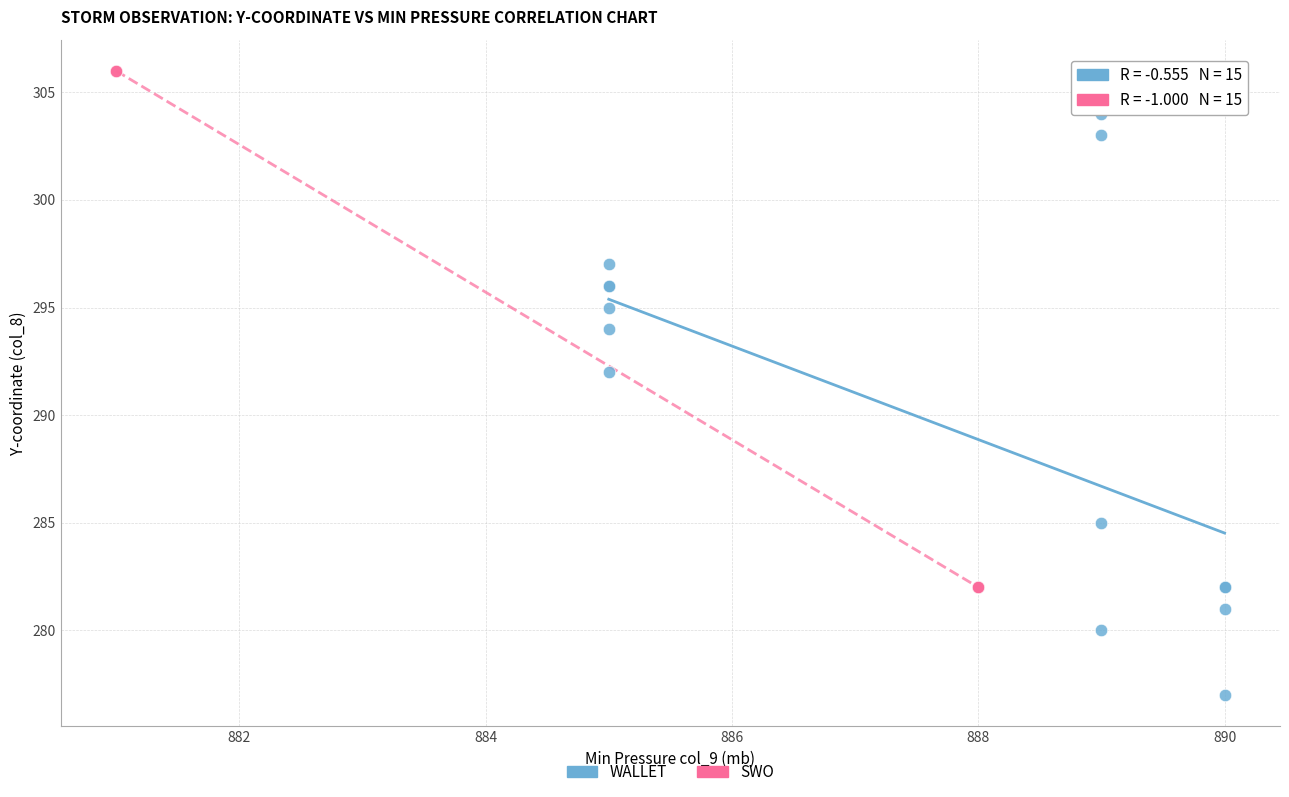

Which series contains the highest Y value?

SWO